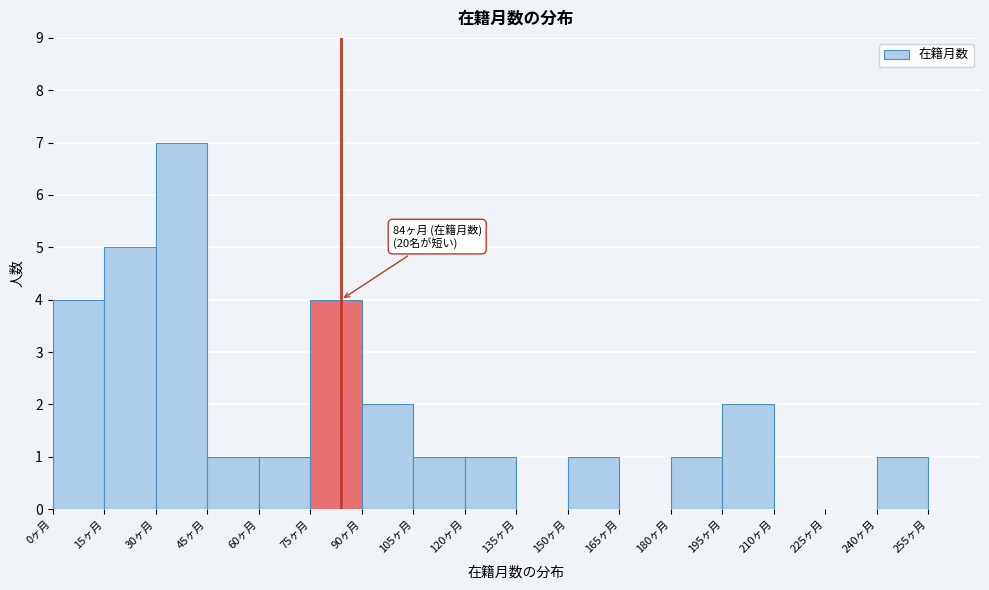

Over which range of the x-axis is the bar tallest?

30 to 45